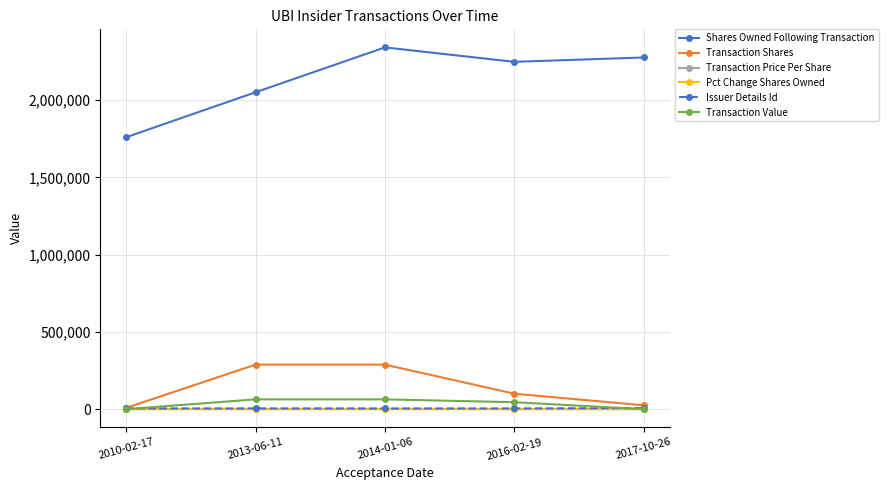

What is the difference between the second highest and second lowest values in the Transaction Price Per Share series?

0.2